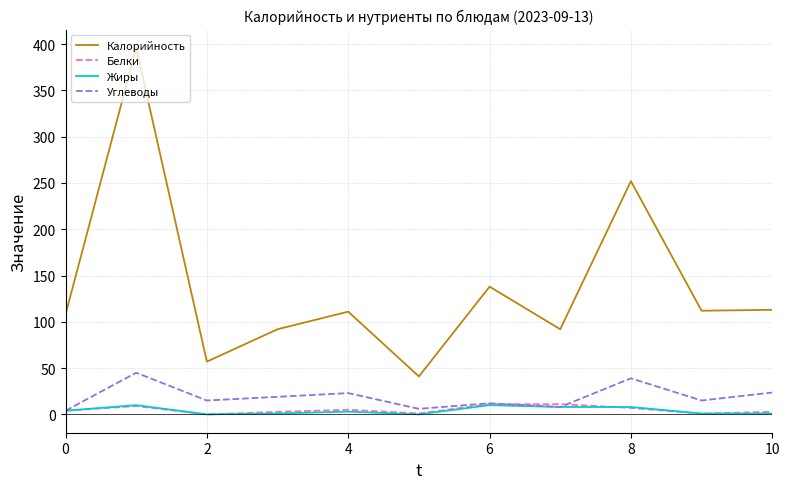

Which series has the largest total across all categories?

Калорийность